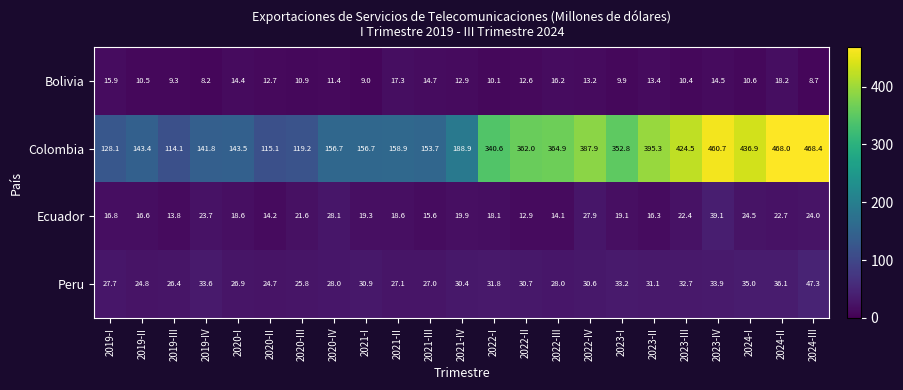

Which series has the largest range (max minus min)?

Colombia